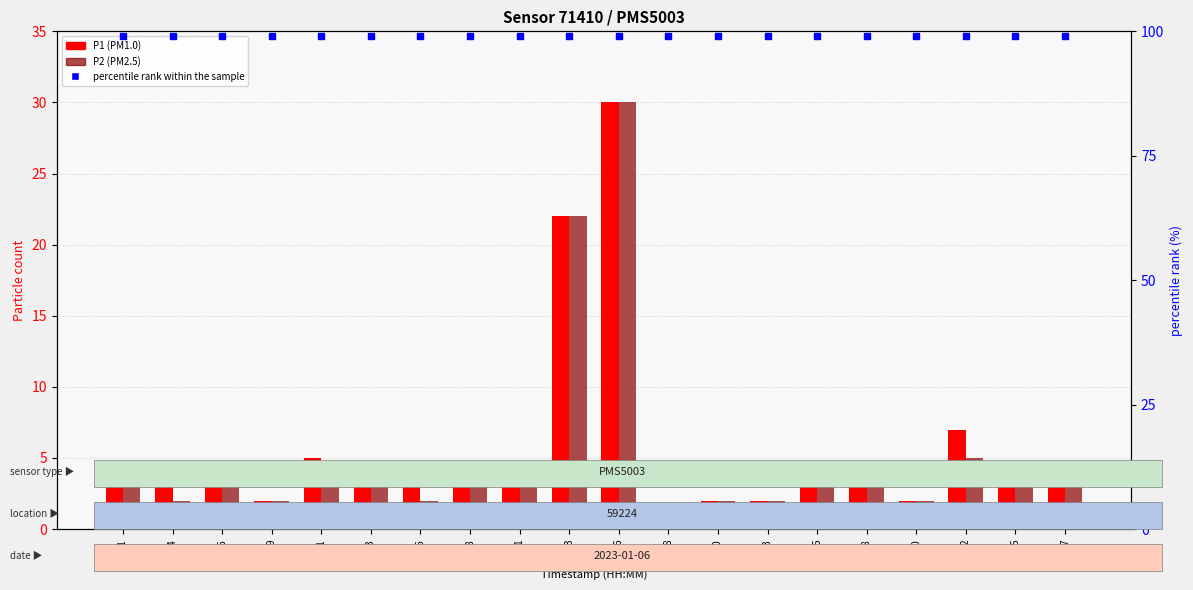

Is the value of percentile rank within the sample at 00:26 greater than the value of P2 (PM2.5) at 00:18?

Yes